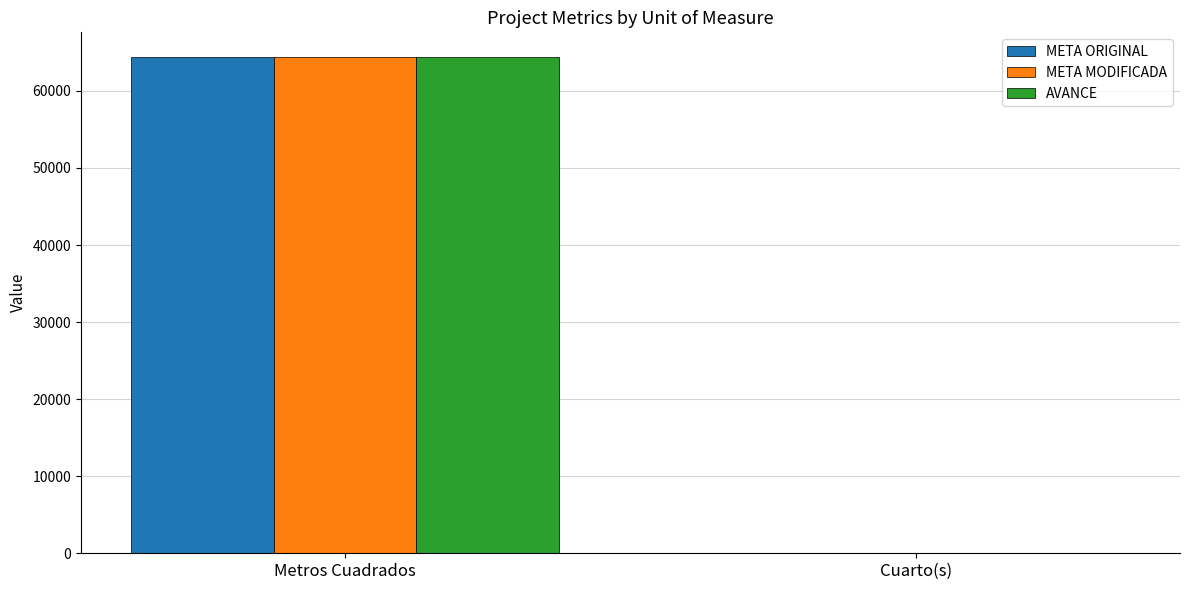

Reading left to right, what are all the values shown in this chart?

META ORIGINAL: Metros Cuadrados=64381.8	Cuarto(s)=74.0
META MODIFICADA: Metros Cuadrados=64381.8	Cuarto(s)=70.0
AVANCE: Metros Cuadrados=64381.8	Cuarto(s)=70.0